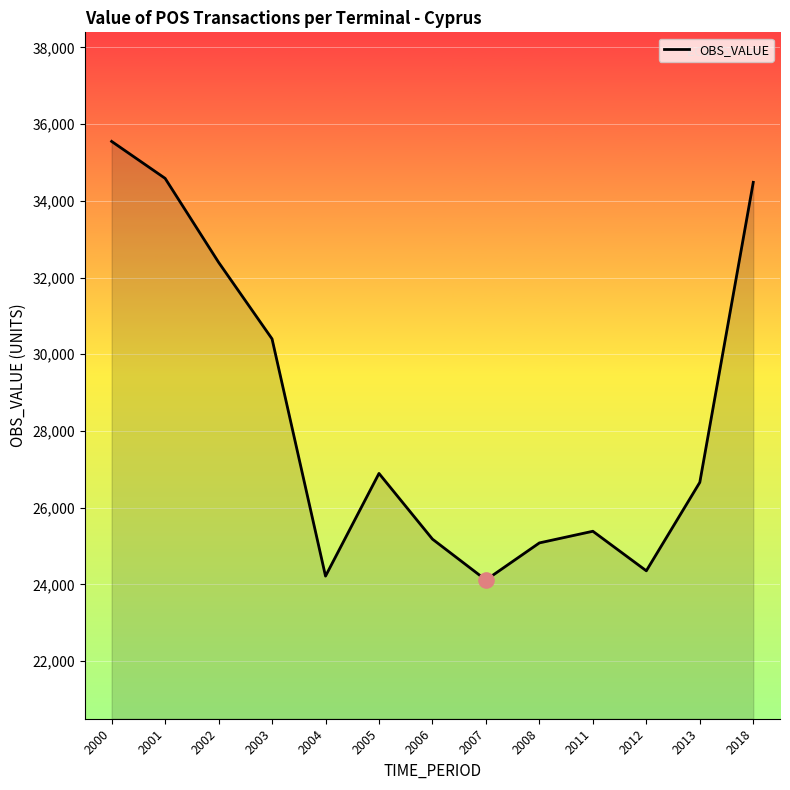

What is the change in value from 2007 to 2013?

+2545.9